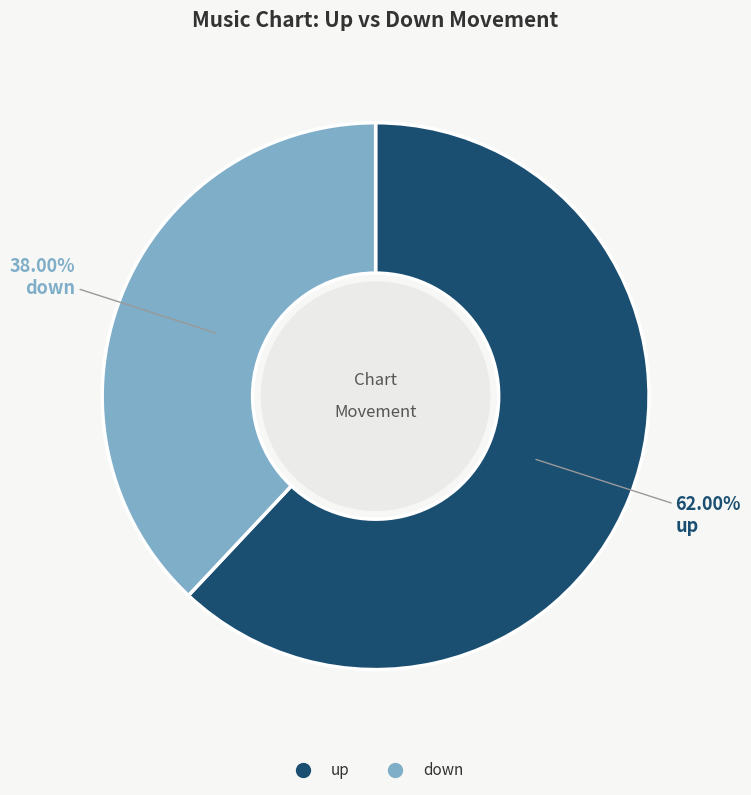

What percentage is the up slice, to the nearest percent?

62%